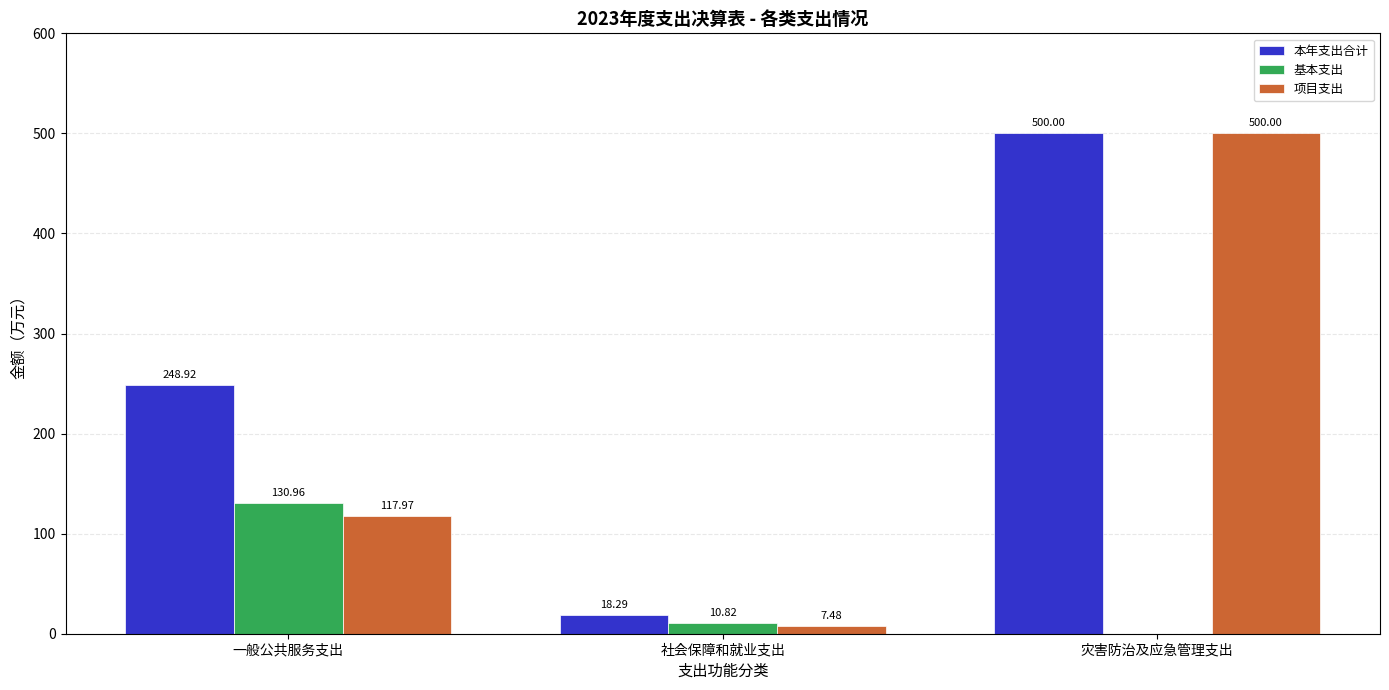

At which category is the sum across all series the highest?

灾害防治及应急管理支出